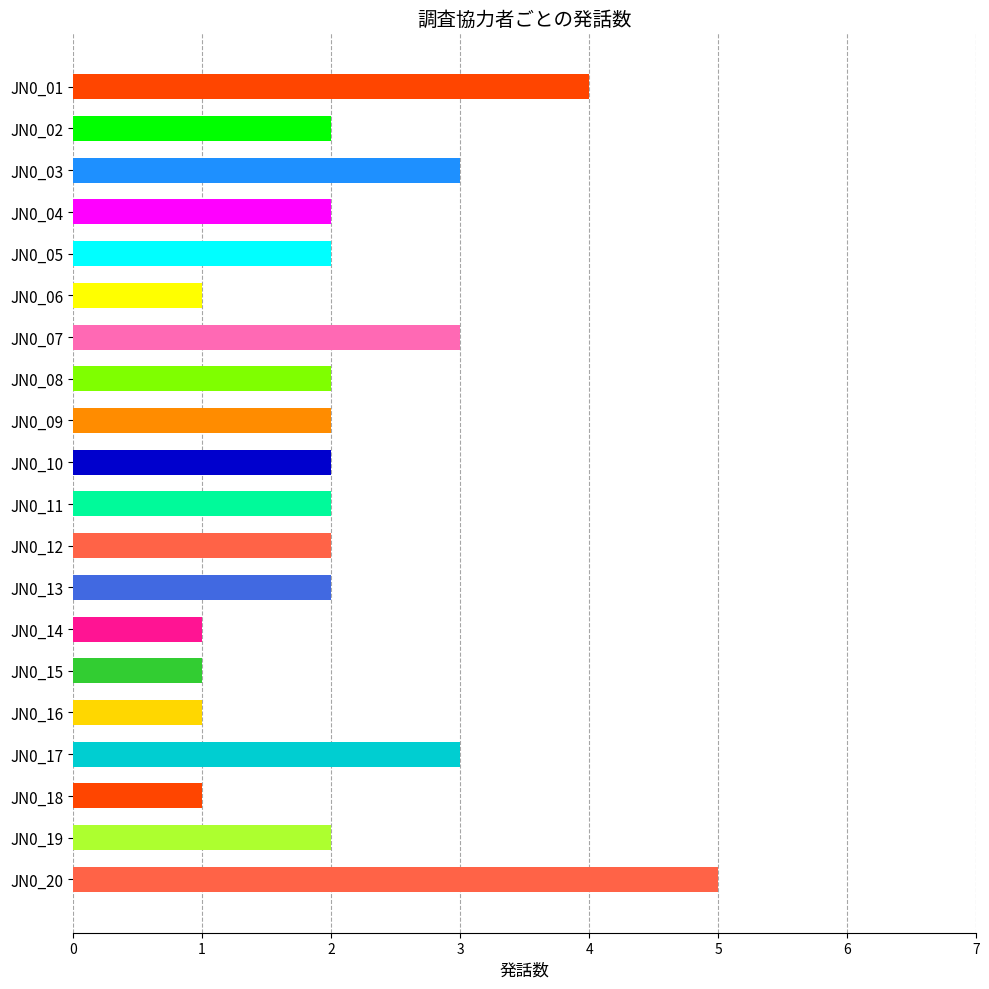

The chart shows a value of 2 at JN0_11. True or false?

True